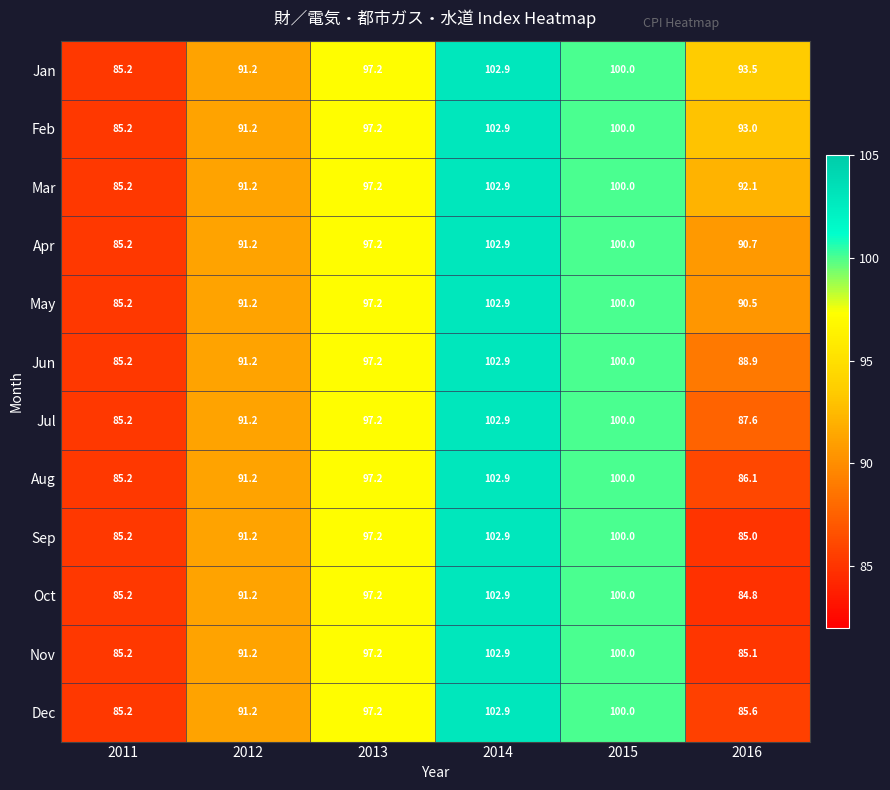

What is the difference between the maximum and minimum values in the Jan series?

17.7